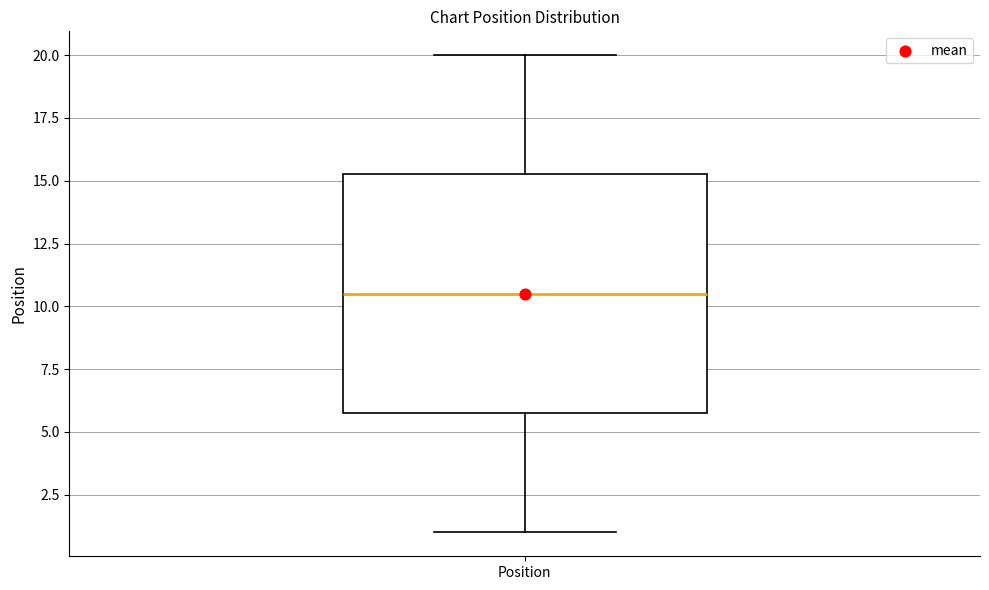

Where does the lower whisker of the box for Position end on the y-axis? The values are not printed on the chart, so give them approximately, as read against the axis.

1.0